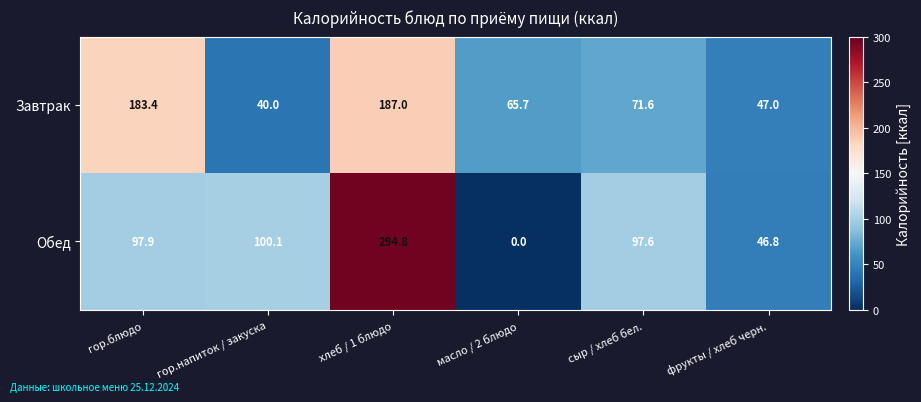

Which series has the widest spread of values?

Обед